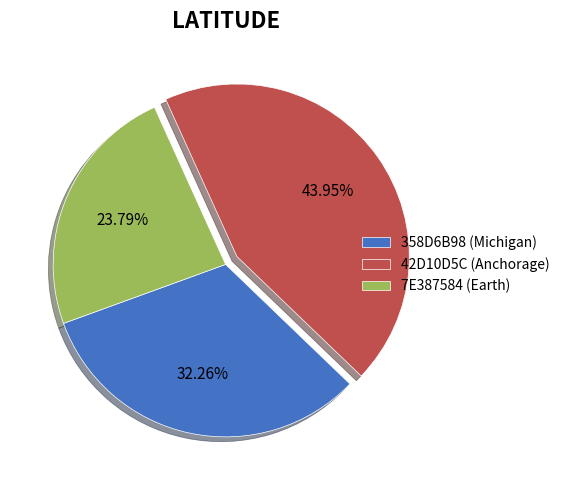

Count the number of slices in the pie.

3